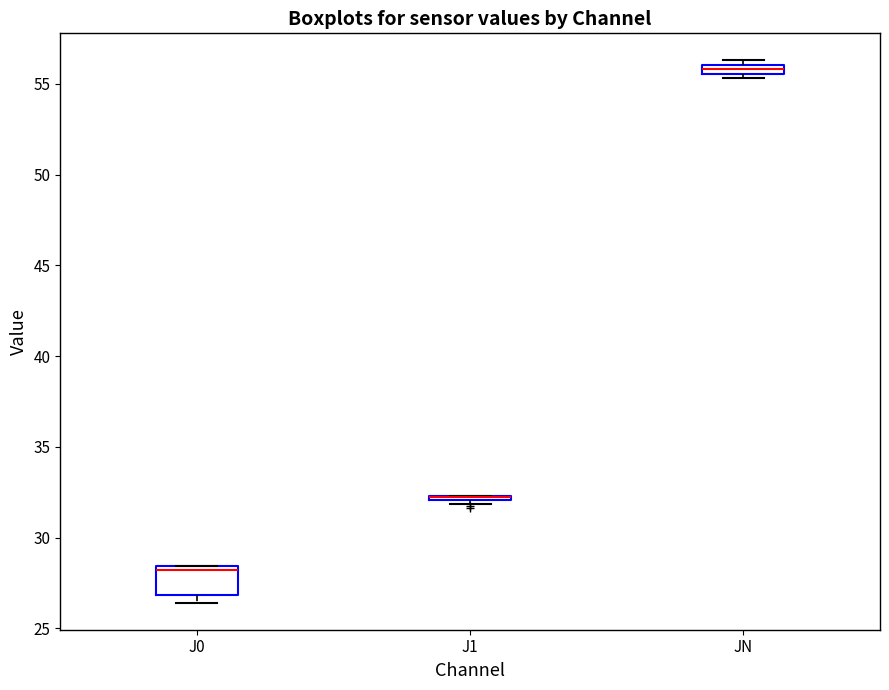

Which box is the tallest, from its lower edge to its upper edge?

J0